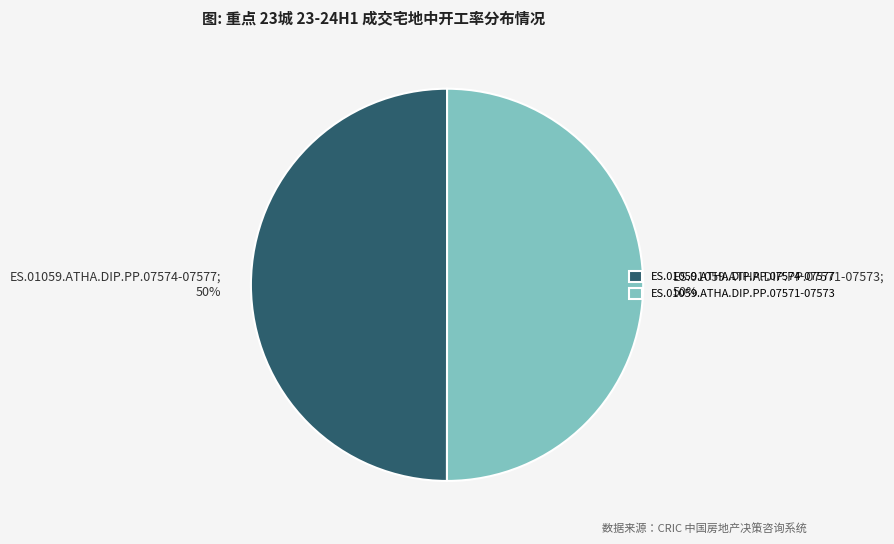

Approximately how many times larger is the value at ES.01059.ATHA.DIP.PP.07571-07573 compared to ES.01059.ATHA.DIP.PP.07574-07577?

1.0